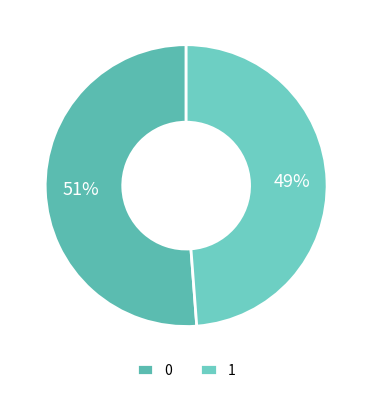

What percentage is the 0 slice, to the nearest percent?

51%